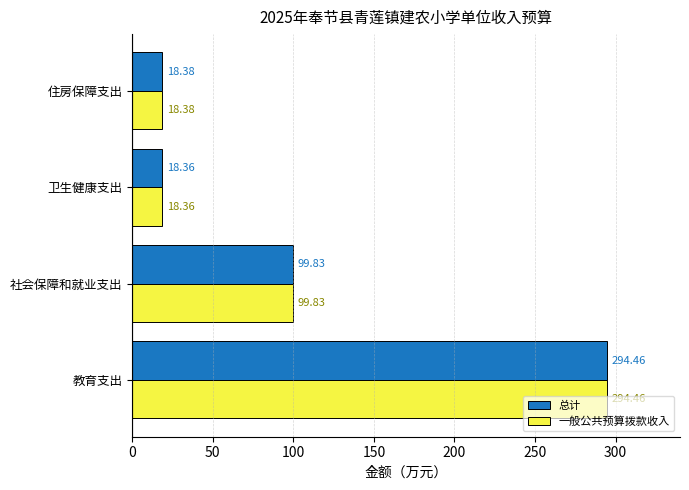

At how many categories does at least one series exceed 42?

2